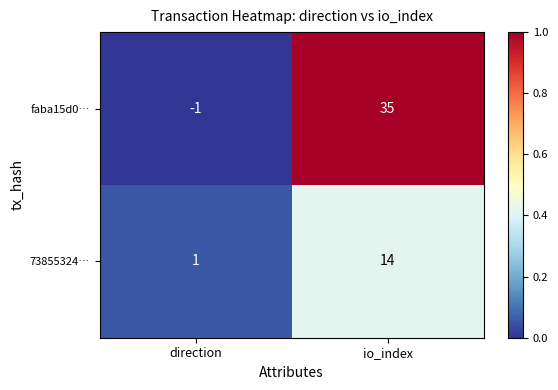

At which label is faba15d0… closest to 17?

direction